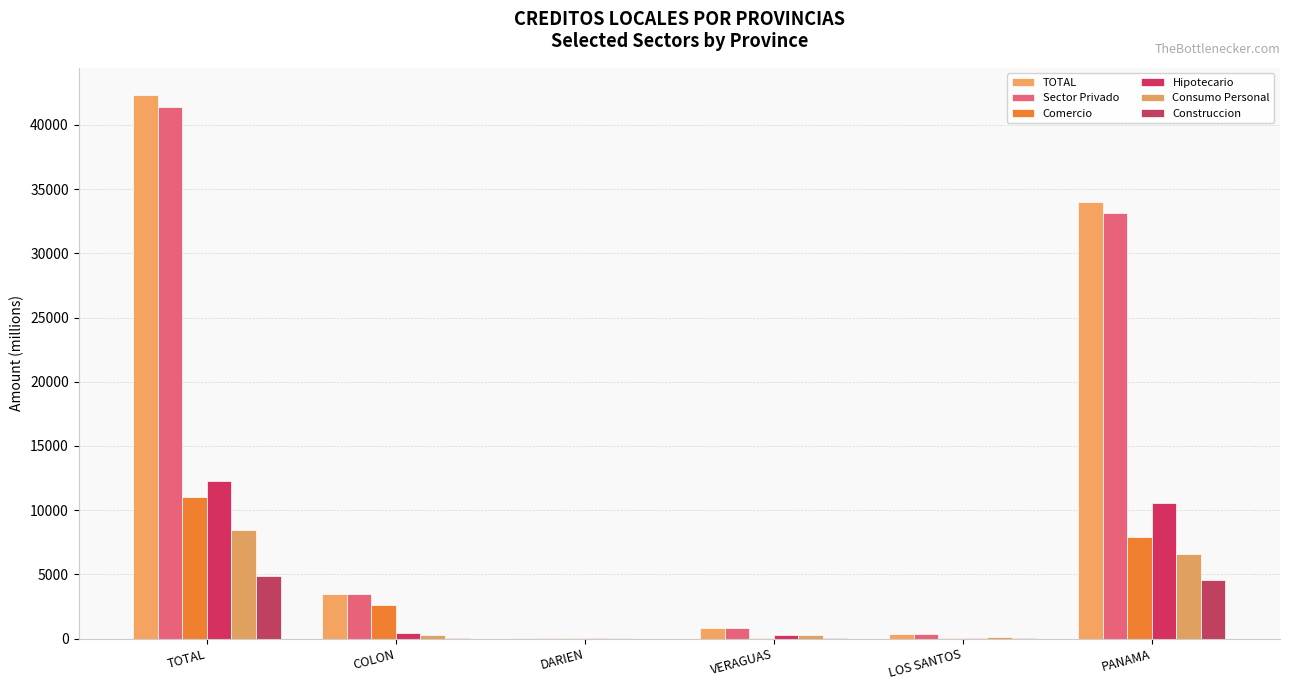

Are the bars grouped side by side (vs. stacked)?

Yes